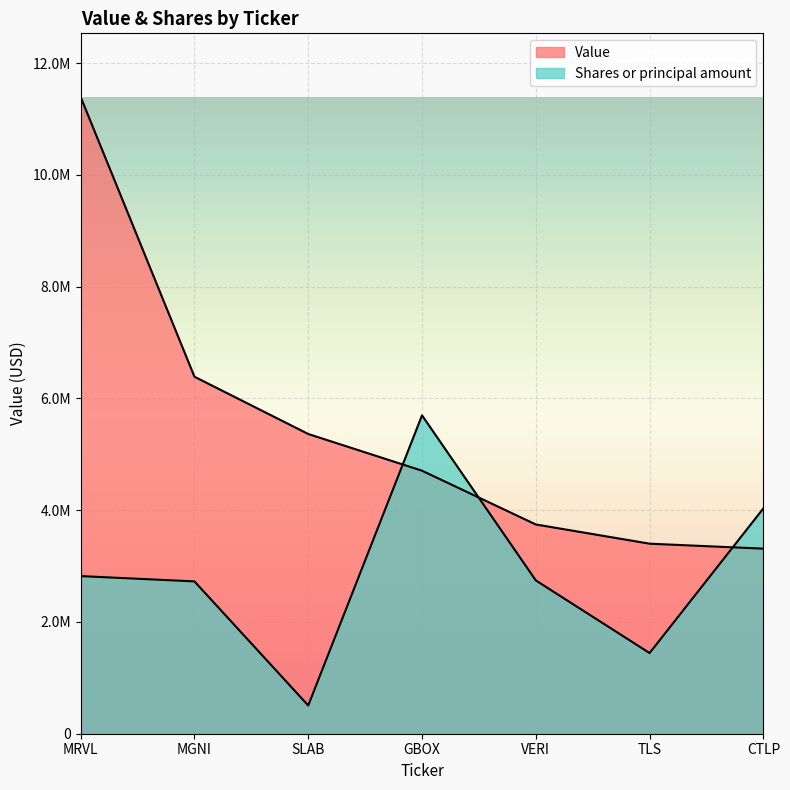

What is the label of the 2nd point from the left?

MGNI